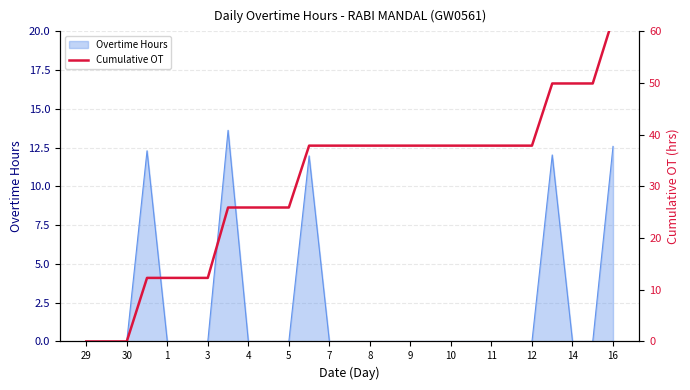

The Overtime Hours series shows 7.6 at 29. True or false?

False